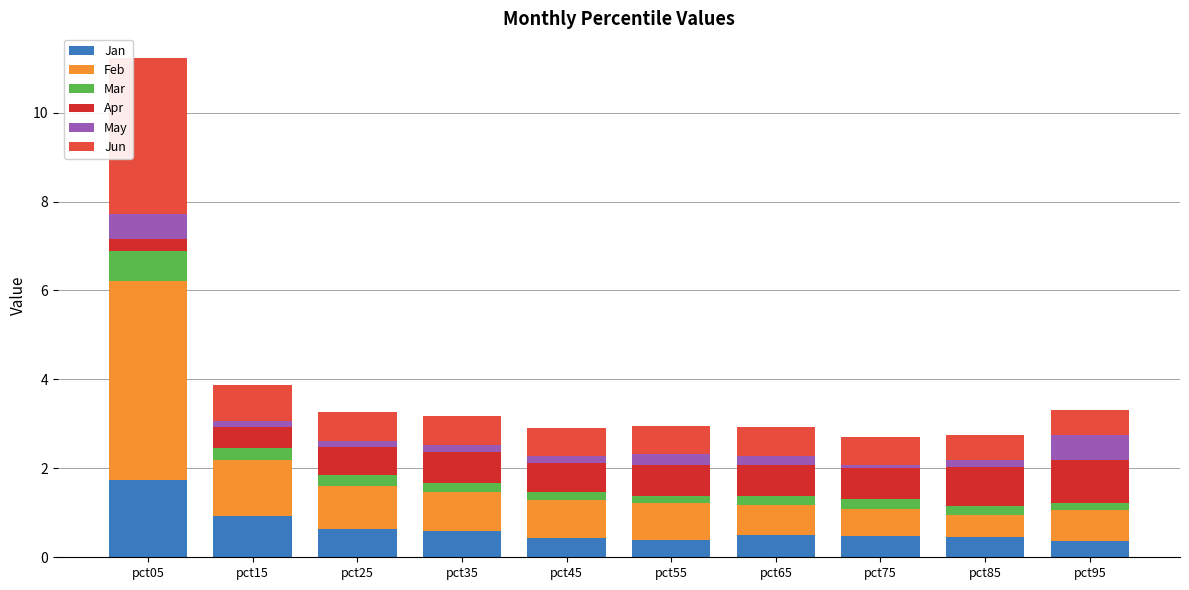

What is the maximum value for Jan?

1.7